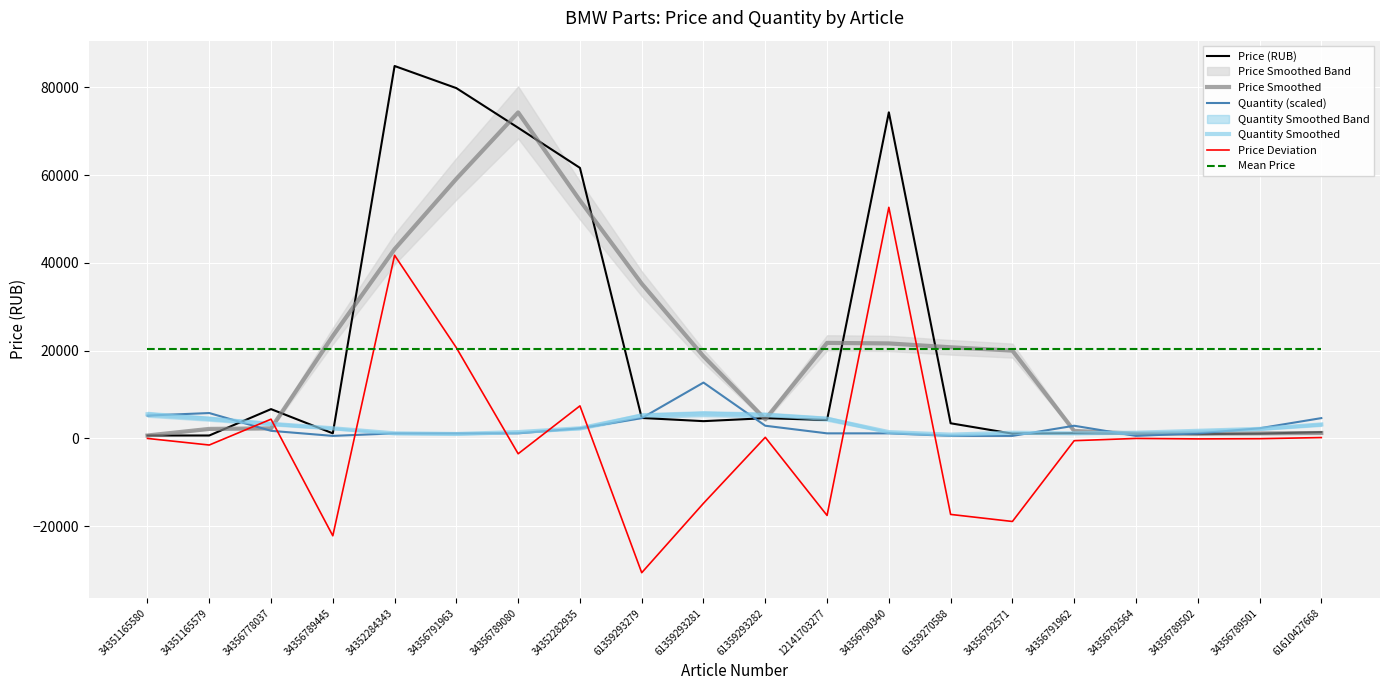

Reading left to right, list all the values displayed in this chart.

Price (RUB): 668.3	668.3	6677.4	1160.5	84840.0	79800.0	70770.0	61635.0	4662.0	3935.9	4611.6	4218.5	74288.0	3453.4	1090.2	1195.2	1090.2	984.3	1090.2	1438.5
Price Smoothed: 668.3	2170.6	2293.6	23336.5	43119.5	59142.6	74261.2	54216.7	35250.7	18711.1	4357.0	21763.5	21642.9	20762.5	20006.7	1707.2	1090.0	1090.0	1150.8	1237.9
Quantity (scaled): 5206.1	5784.5	1735.4	578.5	1156.9	1156.9	1156.9	2313.8	4627.6	12726.0	2892.3	1156.9	1156.9	578.5	578.5	2892.3	578.5	1156.9	2313.8	4627.6
Quantity Smoothed: 5495.3	4483.0	3326.1	2313.8	1156.9	1012.3	1446.1	2313.8	5206.1	5639.9	5350.7	4483.0	1446.1	867.7	1301.5	1156.9	1301.5	1735.4	2169.2	3181.5
Price Deviation: 0.0	-1502.3	4383.8	-22176.1	41720.5	20657.4	-3491.2	7418.3	-30588.7	-14775.2	254.6	-17545.0	52645.1	-17309.1	-18916.6	-512.0	0.2	-105.7	-60.6	200.6
Mean Price: 20413.9	20413.9	20413.9	20413.9	20413.9	20413.9	20413.9	20413.9	20413.9	20413.9	20413.9	20413.9	20413.9	20413.9	20413.9	20413.9	20413.9	20413.9	20413.9	20413.9